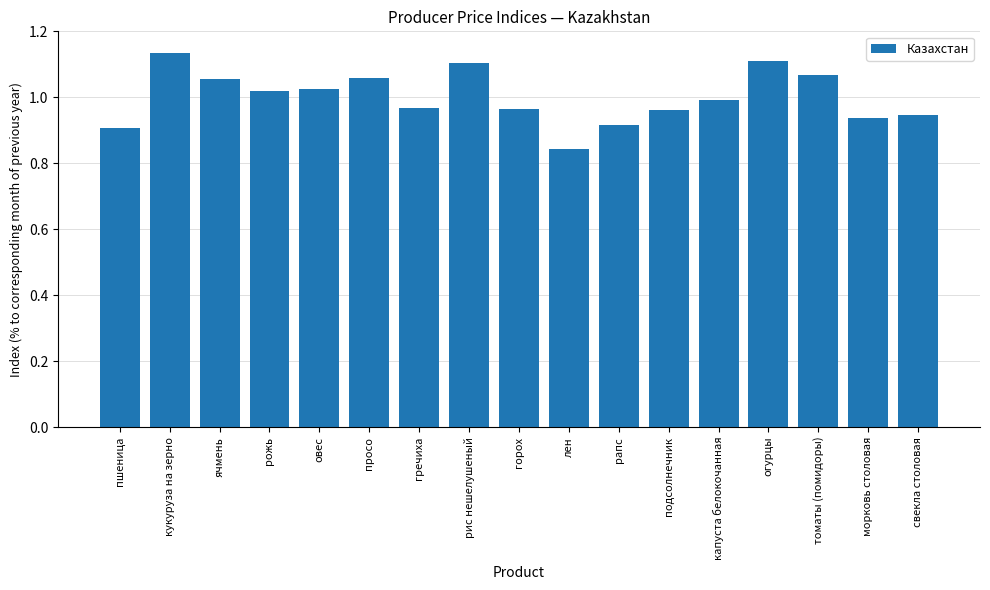

At which category does the chart reach its minimum across all series?

лен